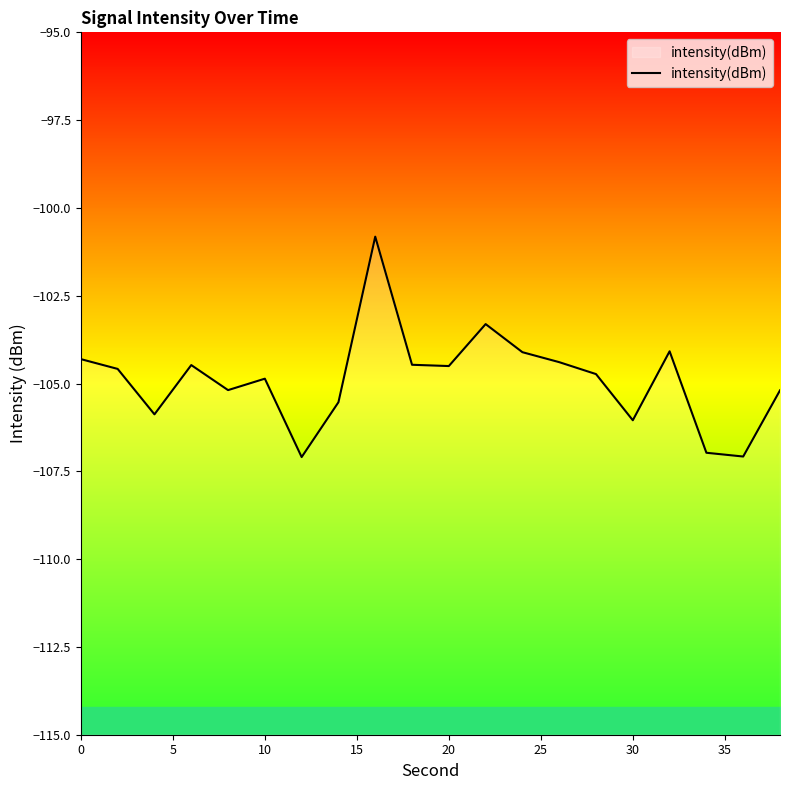

Reading left to right, what are all the values shown in this chart?

-104.3	-104.6	-105.9	-104.5	-105.2	-104.9	-107.1	-105.5	-100.8	-104.5	-104.5	-103.3	-104.1	-104.4	-104.7	-106.0	-104.1	-107.0	-107.1	-105.2